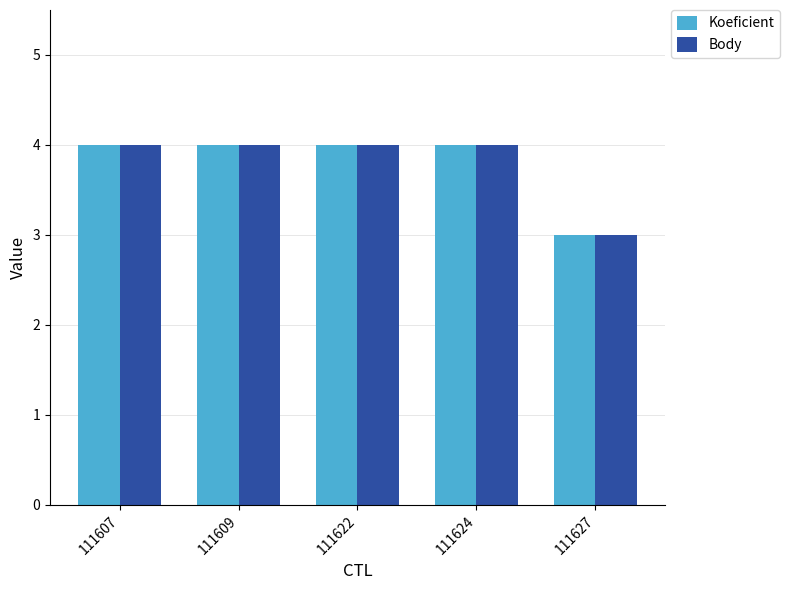

What is the sum of the Koeficient values at 111627 and 111609?

7